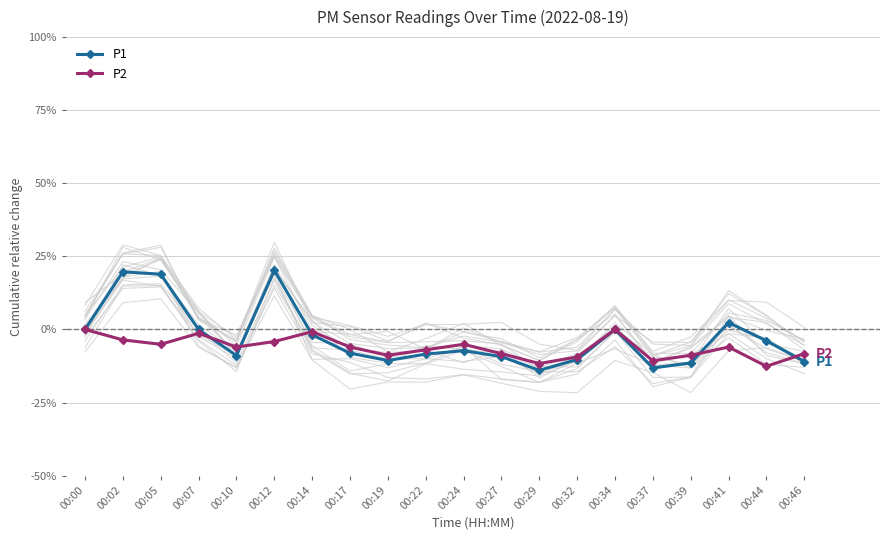

Which series has the largest total across all categories?

P1